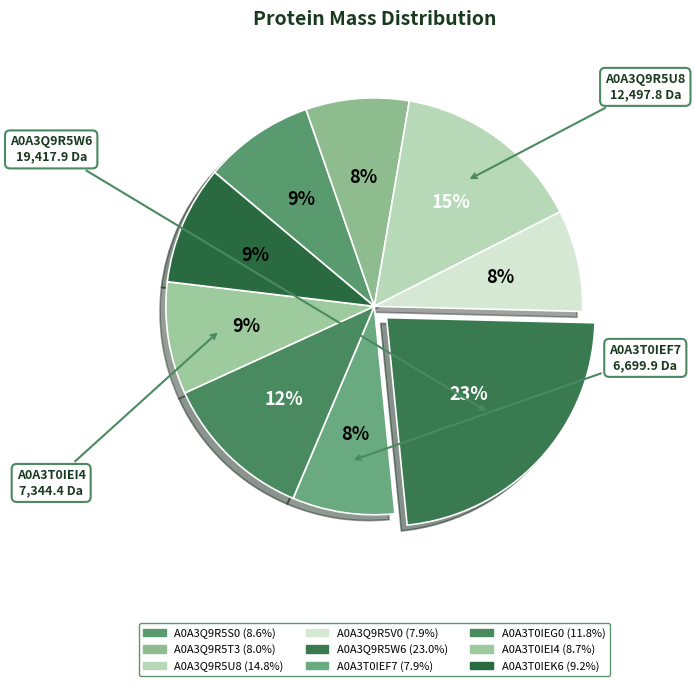

How many slices are in this pie chart?

9